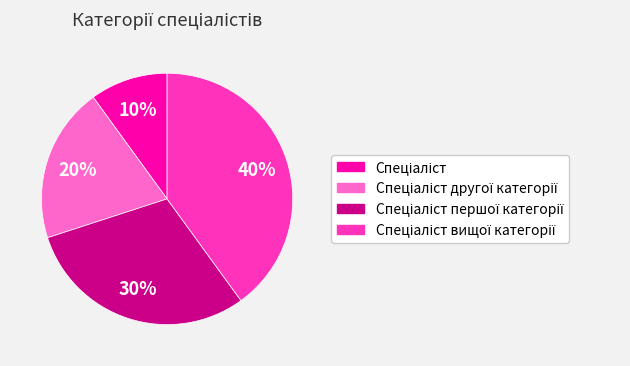

Count the number of slices in the pie.

4